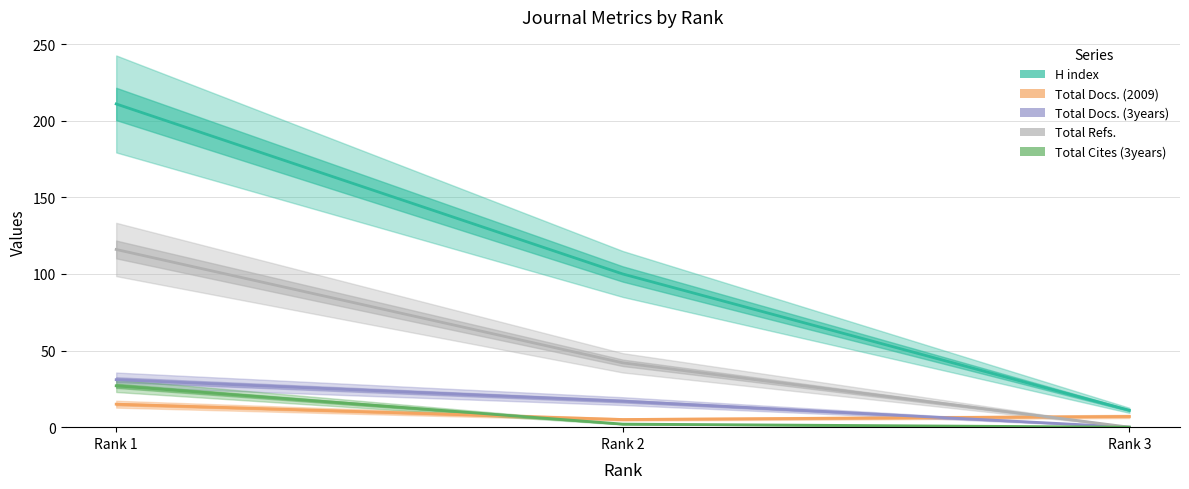

What is the difference between the highest and lowest values at Rank 2?

98